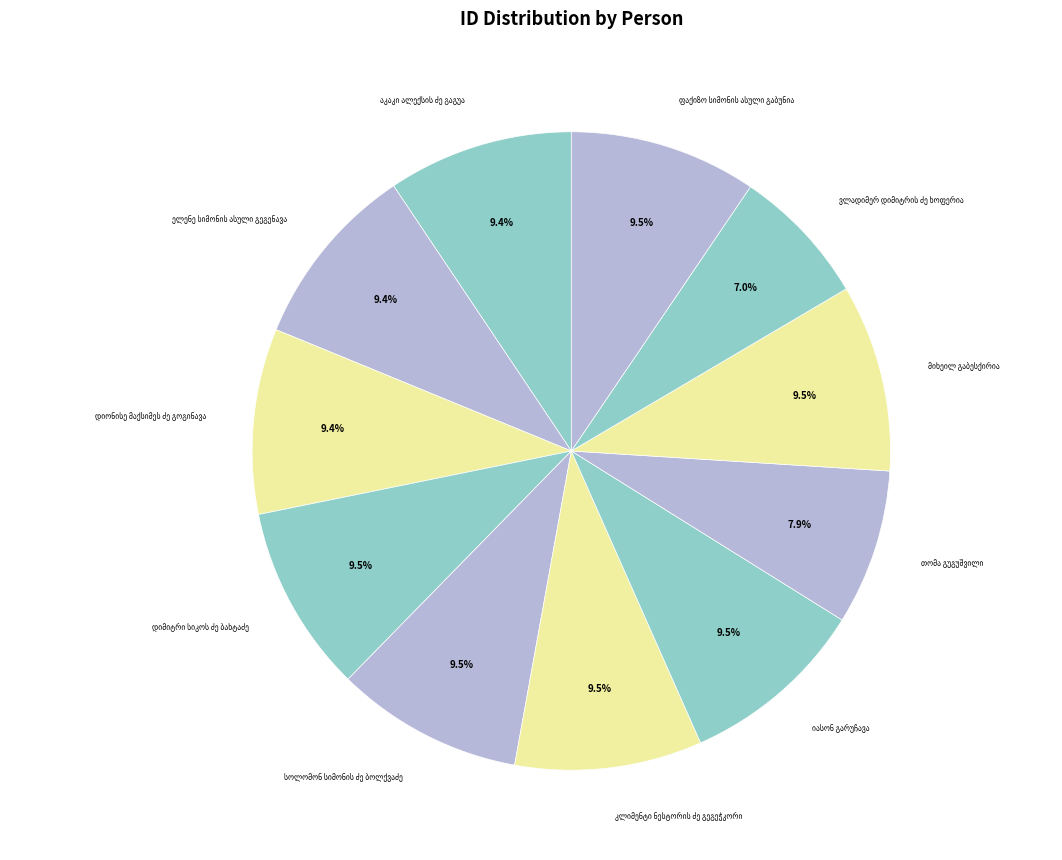

Count the number of slices in the pie.

11